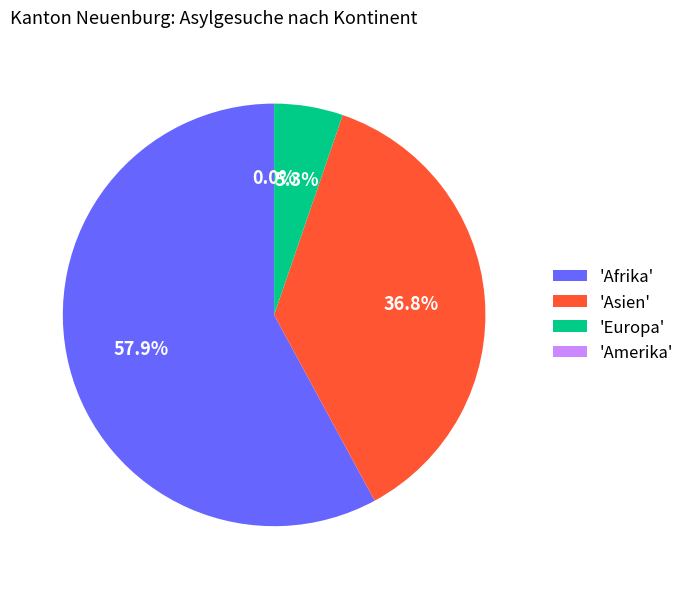

Which slice is the largest?

Afrika